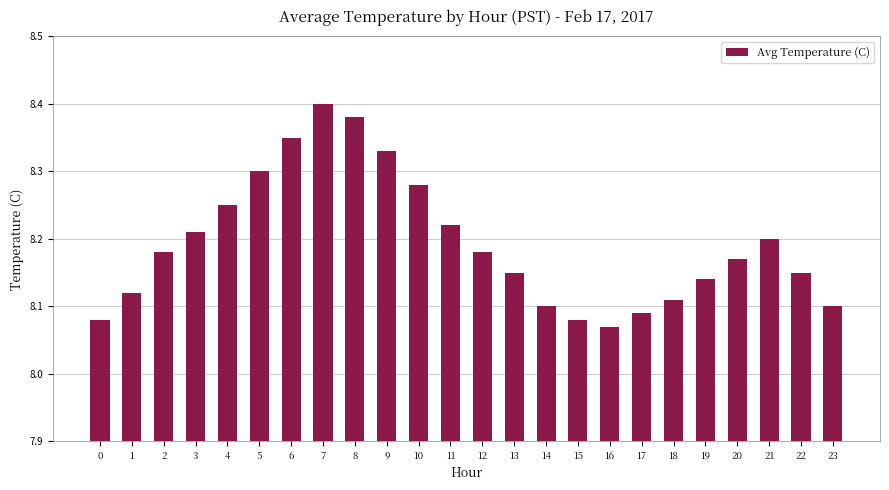

What is the sum of all values?

196.6